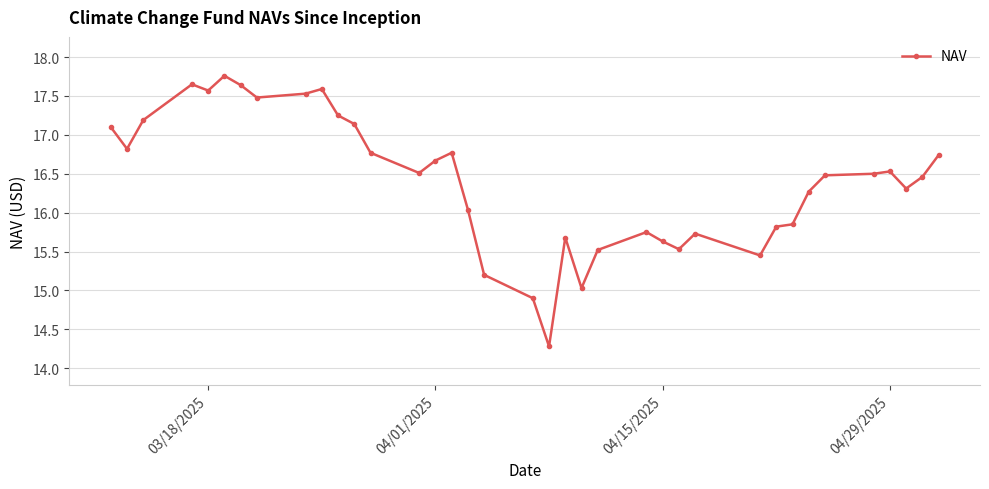

What is the greatest value displayed?

17.8